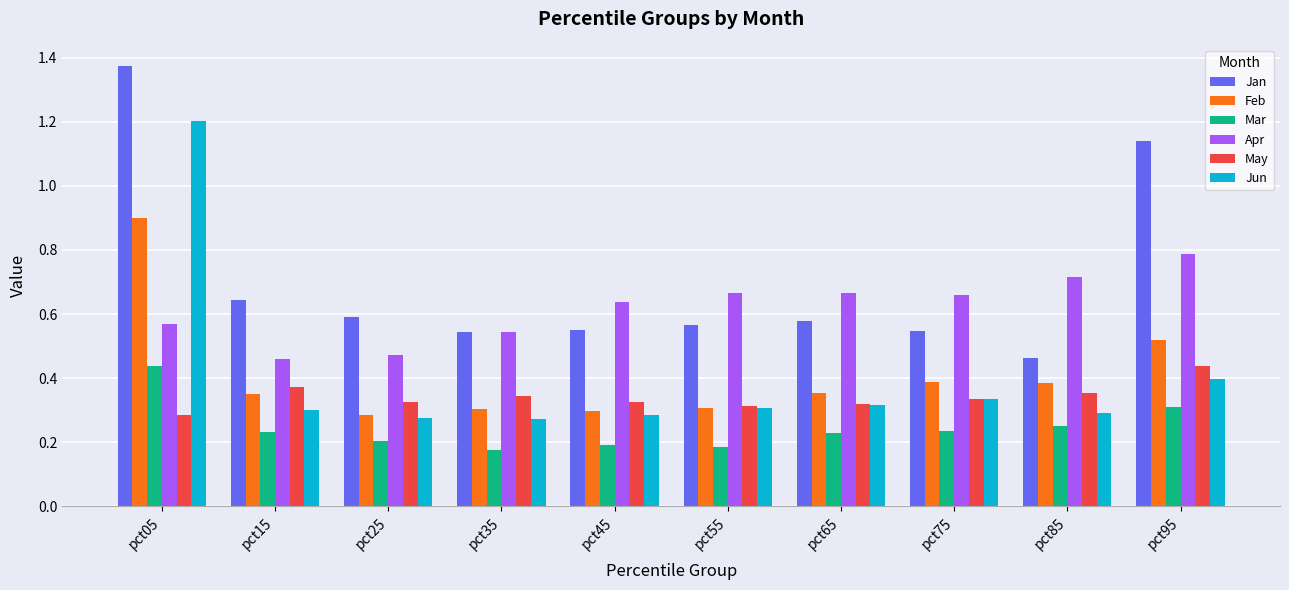

What is the total value across all series at pct95?

3.6